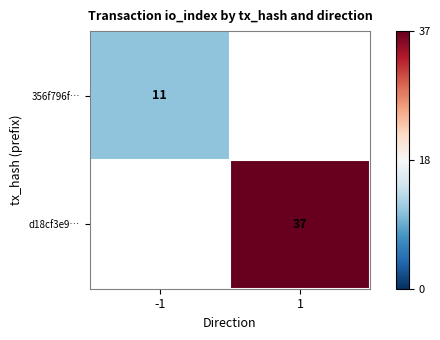

What is the maximum value shown in the chart?

37.0